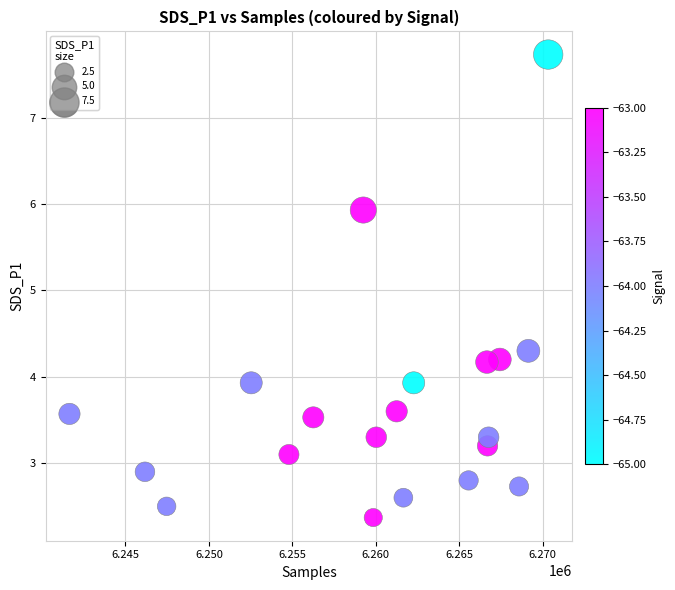

What Y value in the scatter plot is closest to 5?

4.3